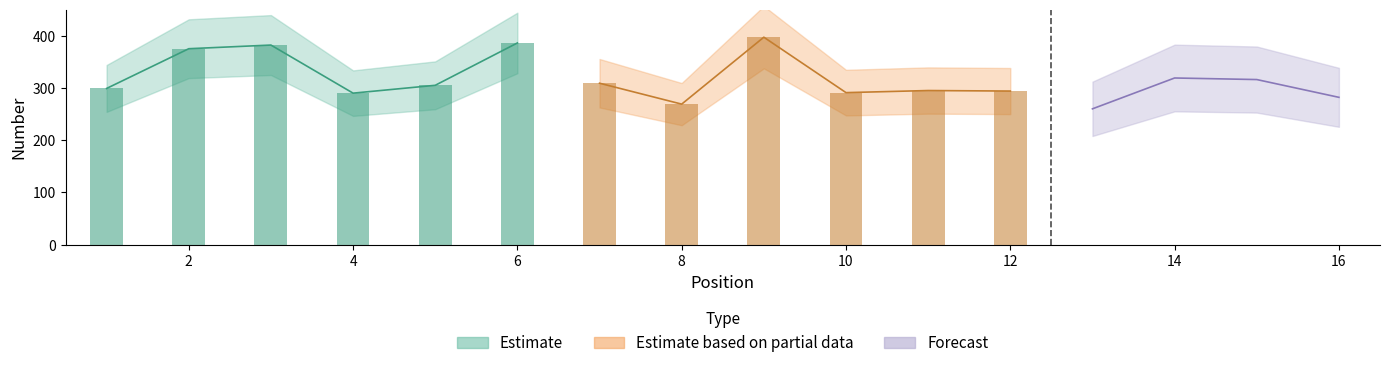

The value of Estimate at 1 is 299. True or false?

True